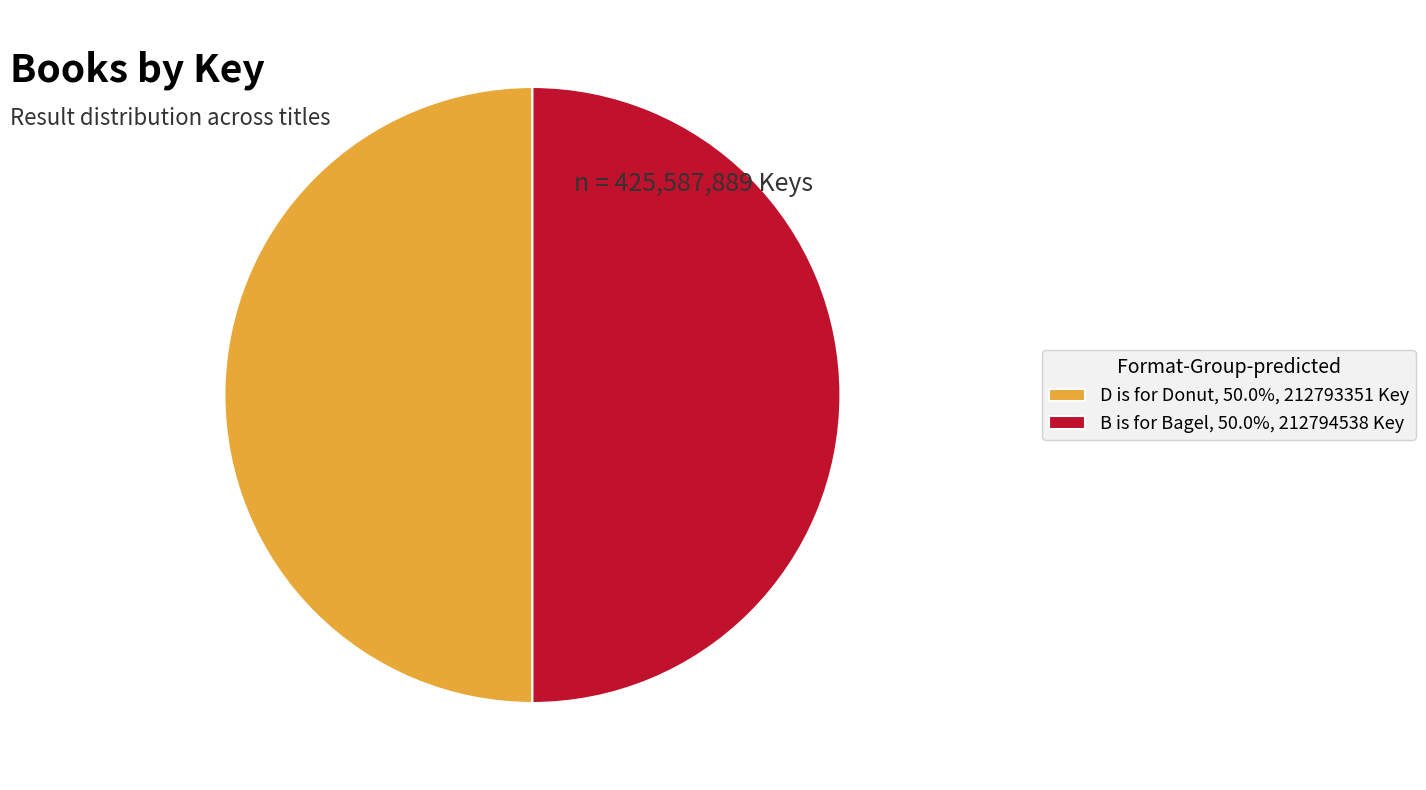

Is the sum of B is for Bagel, 50.0%, 212794538 Key and D is for Donut, 50.0%, 212793351 Key greater than half?

Yes